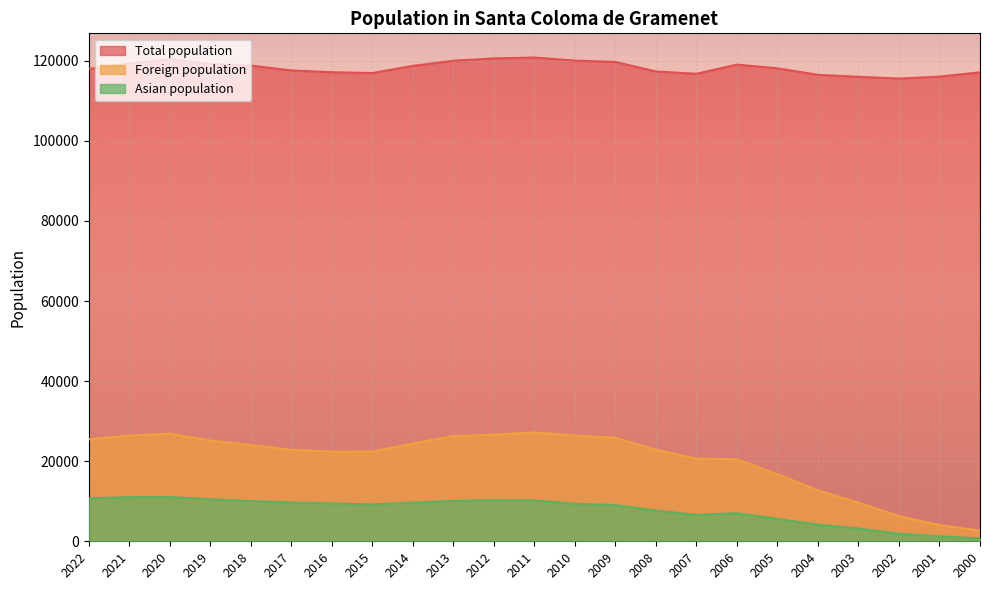

At which label does Asian population first exceed 9377?

2022